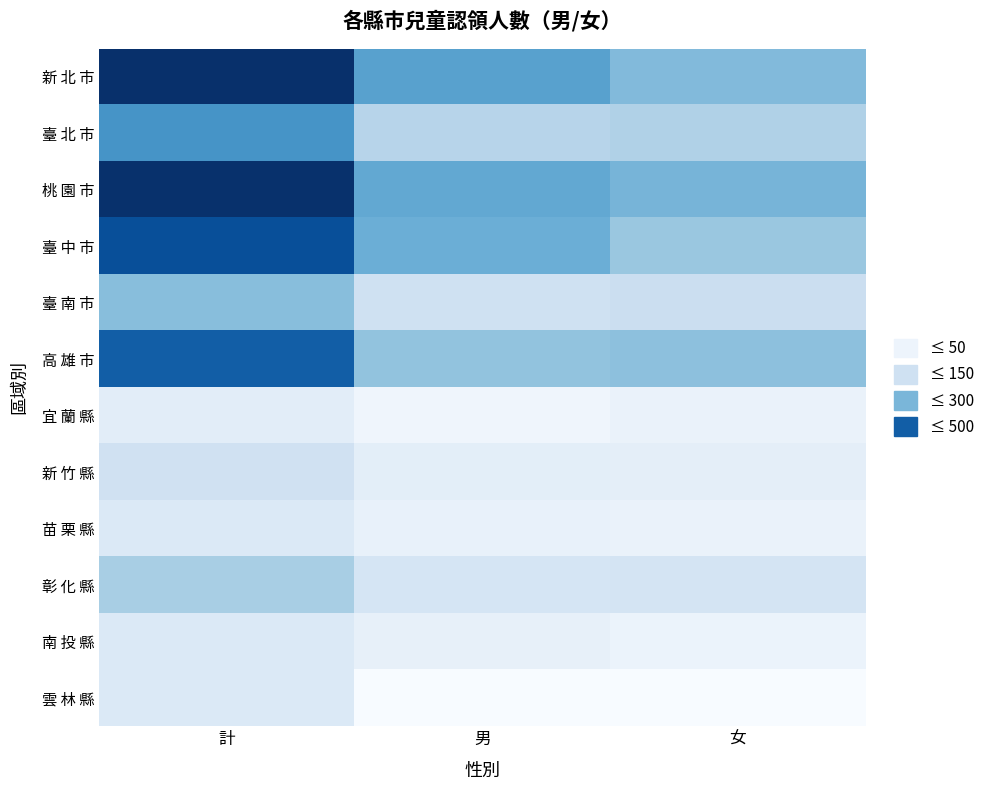

What is the approximate value of 新 竹 縣 at 男, to the nearest 5?

50